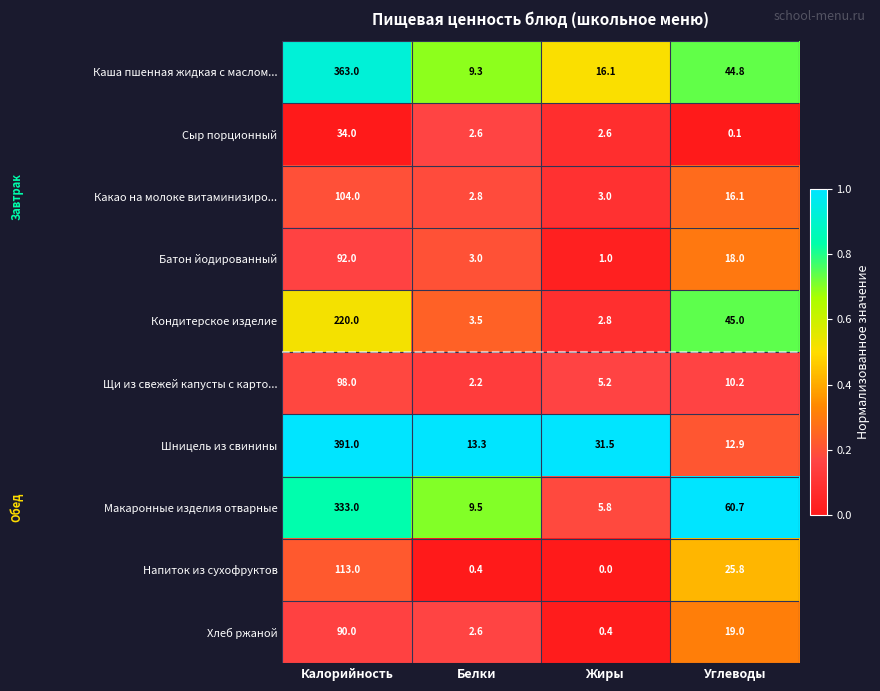

How many categories are shown in the chart?

4